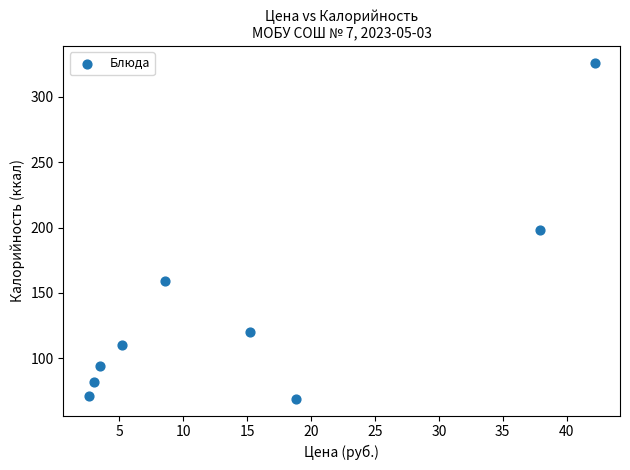

What is the range of Y values (max minus min)?

257